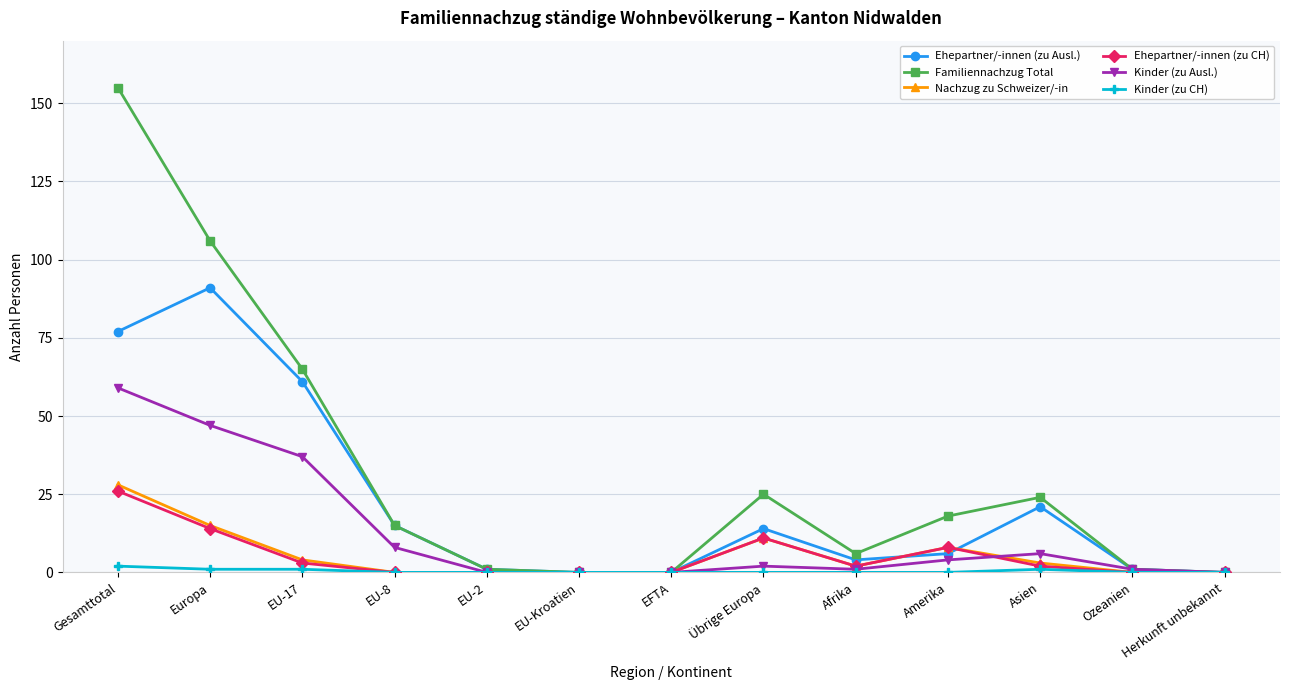

Read the Nachzug zu Schweizer/-in value at Amerika, to the nearest 5.

10